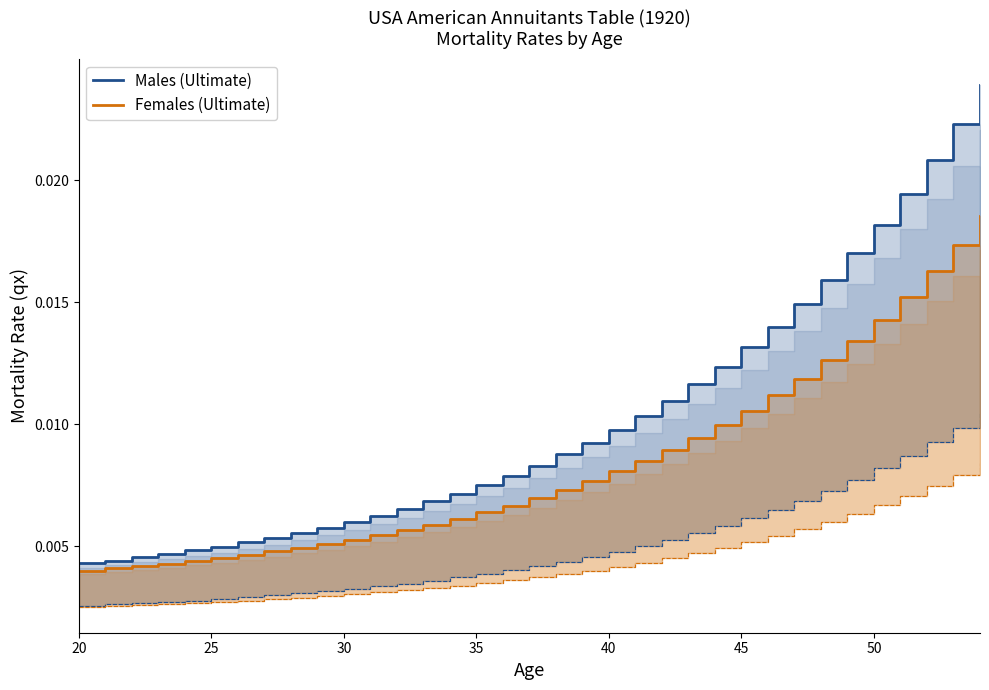

True or false: Males (Ultimate) and Females (Ultimate) cross at least once.

False